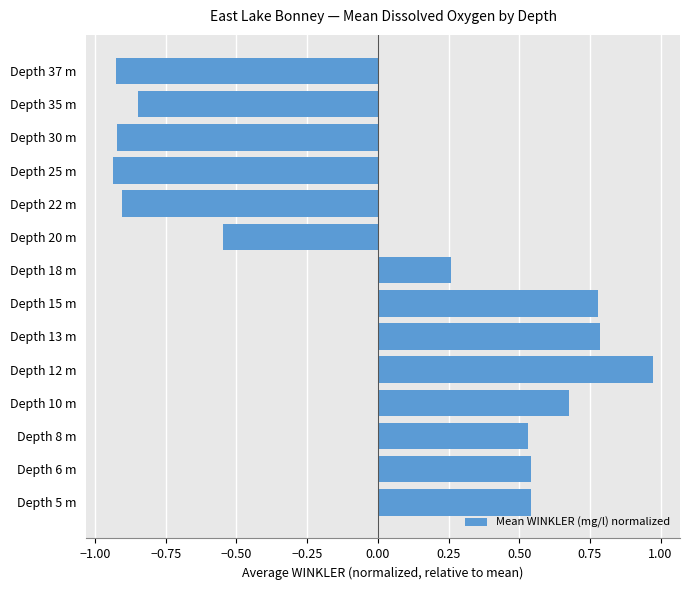

At which category does the chart reach its peak across all series?

Depth 12 m